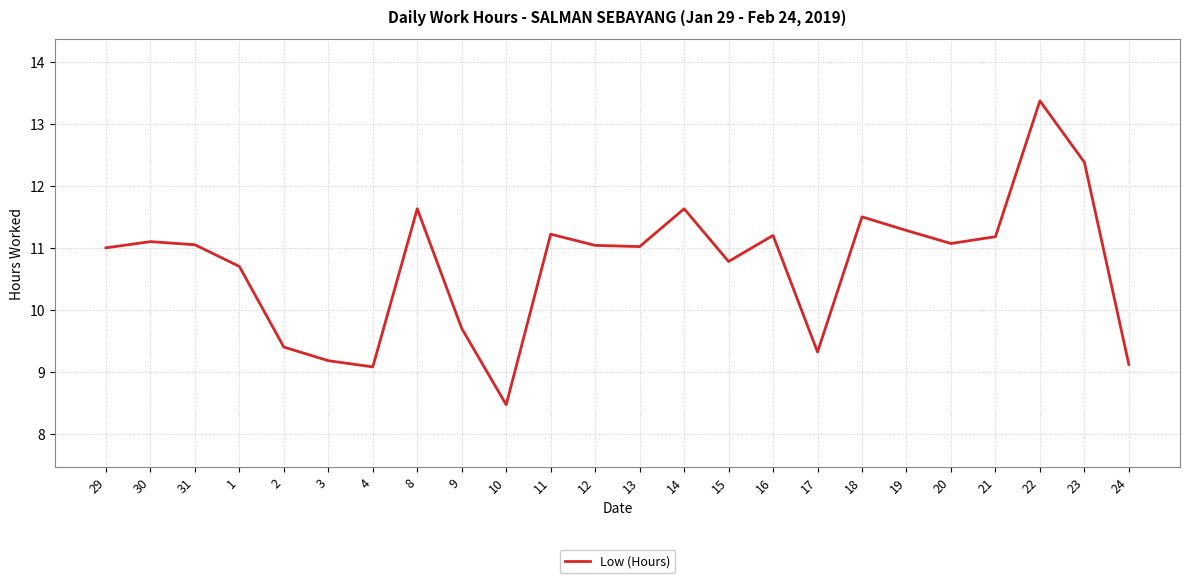

Approximately how many times larger is the value at 8 compared to 16?

1.0